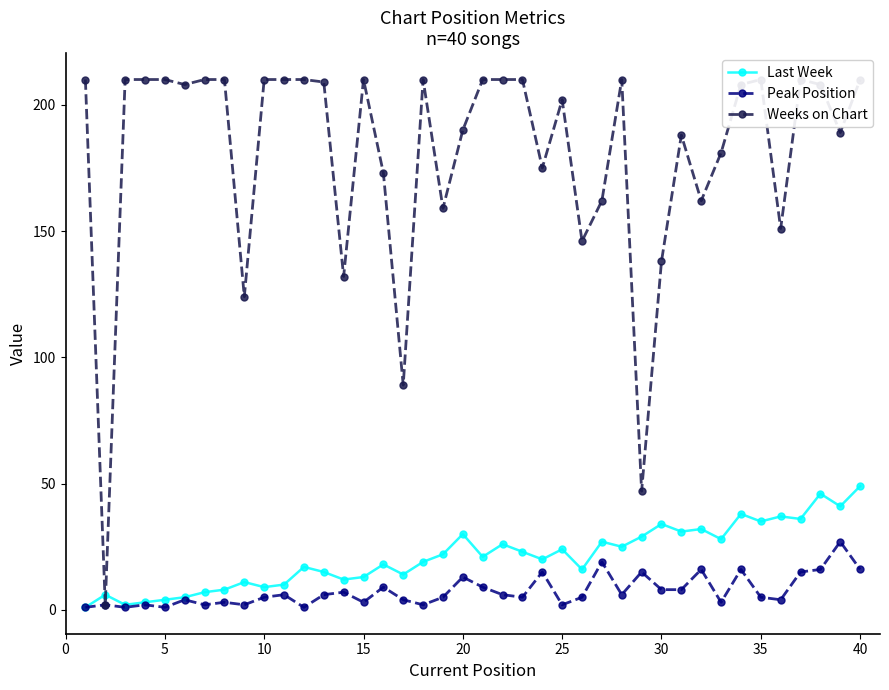

The value of Last Week at 25 is 24. True or false?

True